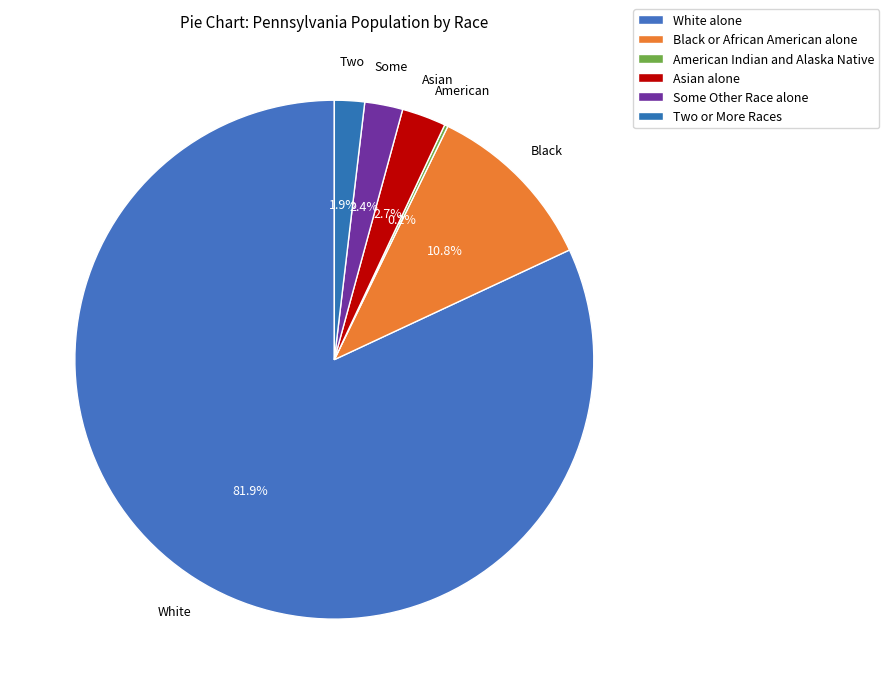

Which category has the biggest portion of the pie?

White alone